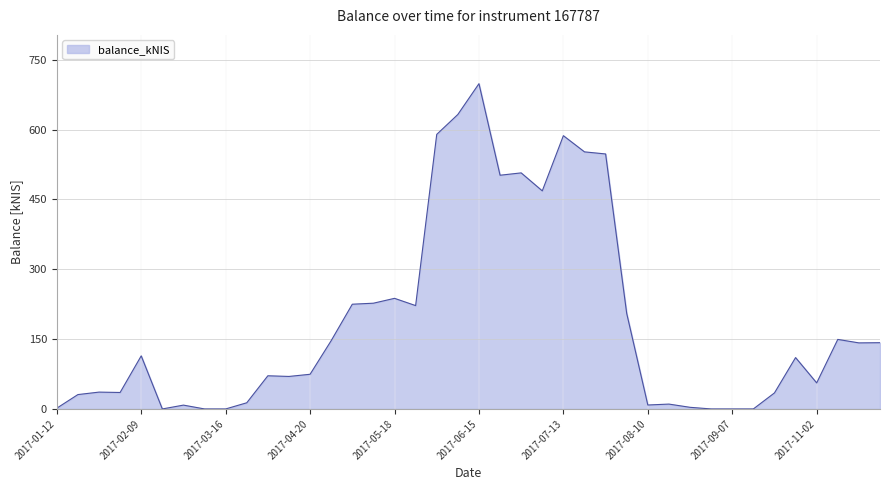

What is the difference between the maximum and minimum values?

698.8